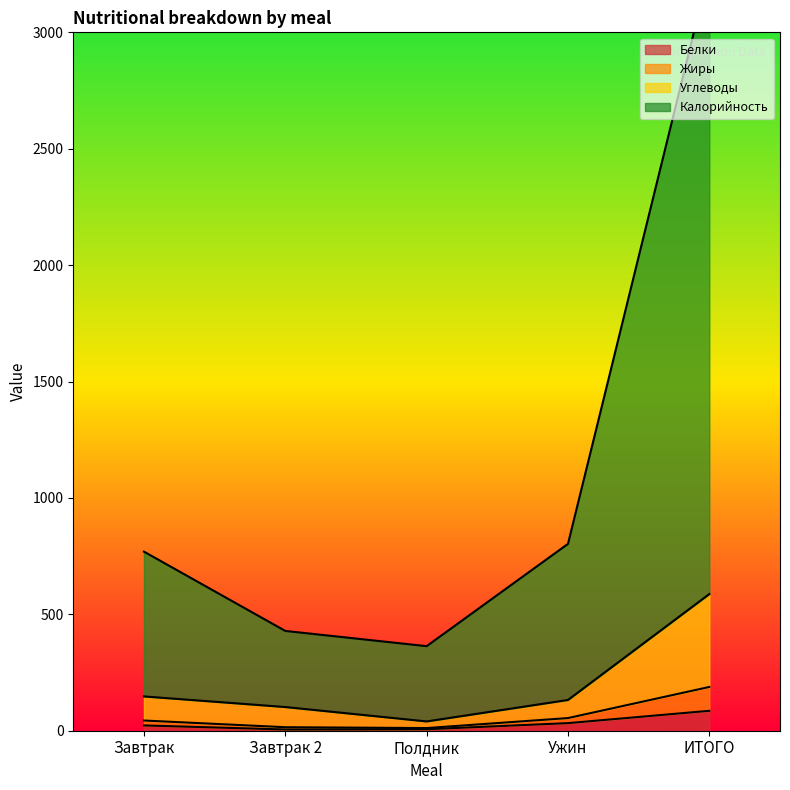

True or false: Белки and Калорийность intersect in this chart.

False